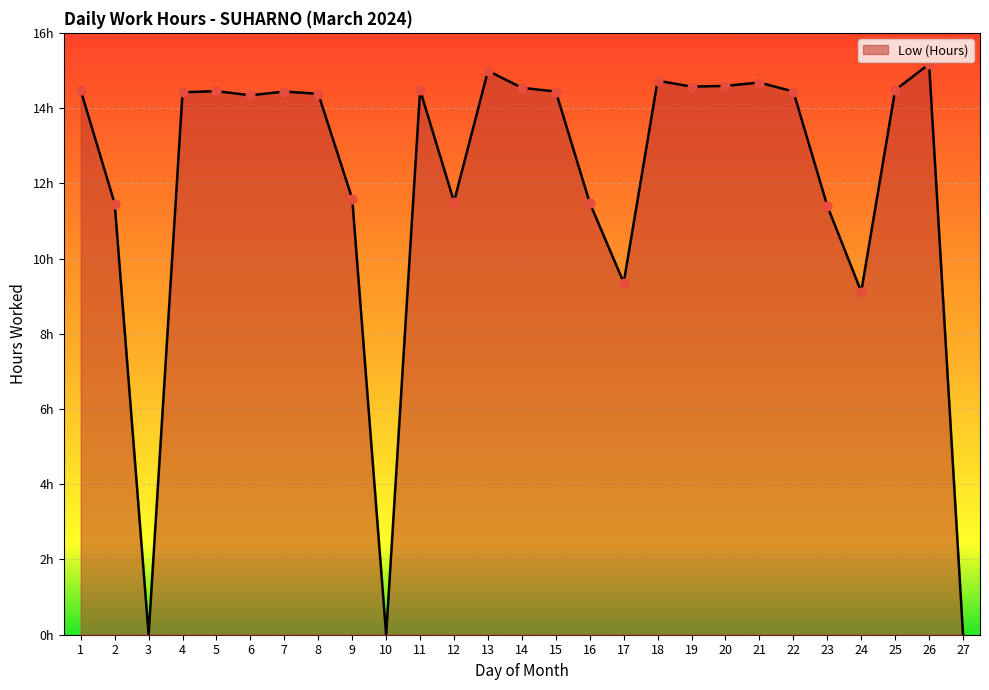

Approximately how many times larger is the value at 11 compared to 23?

1.3